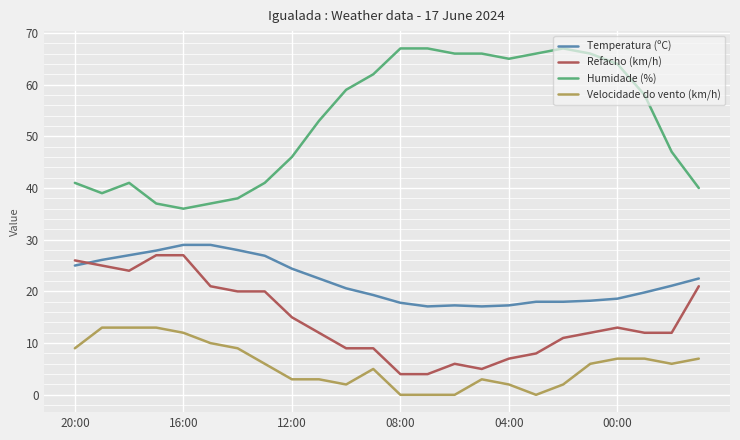

Rank the series by their average value, from highest to lowest.

Humidade (%), Temperatura (ºC), Refacho (km/h), Velocidade do vento (km/h)